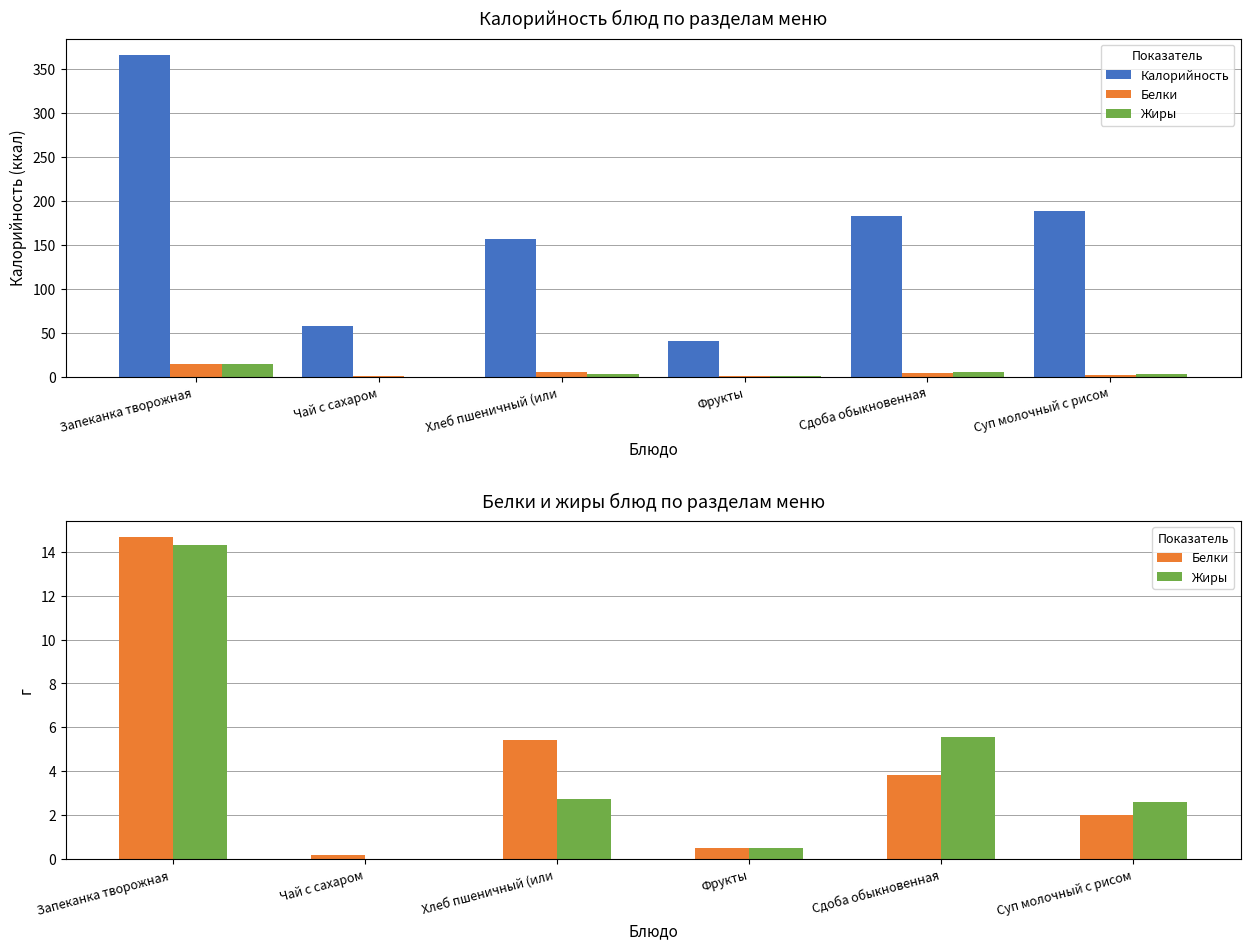

What are all the series names shown in the legend?

Калорийность, Белки, Жиры